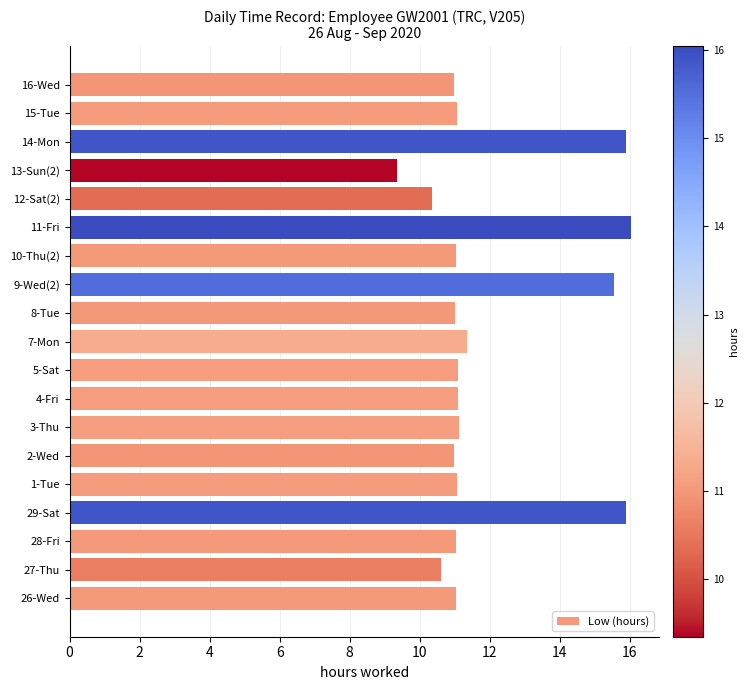

What is the sum of all values?

226.5